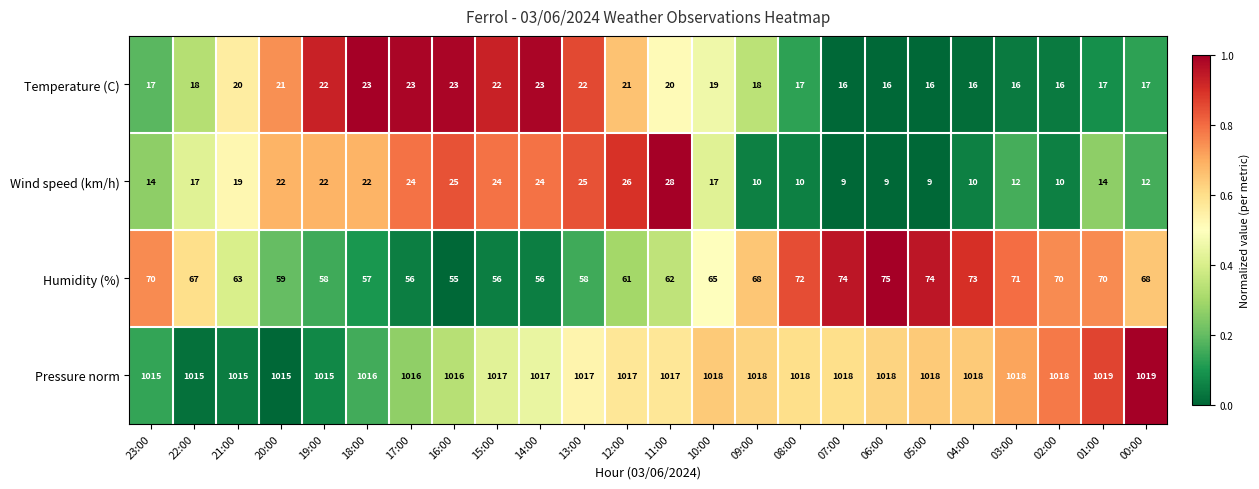

Is it true that Humidity (%) equals 26 at 14:00?

False